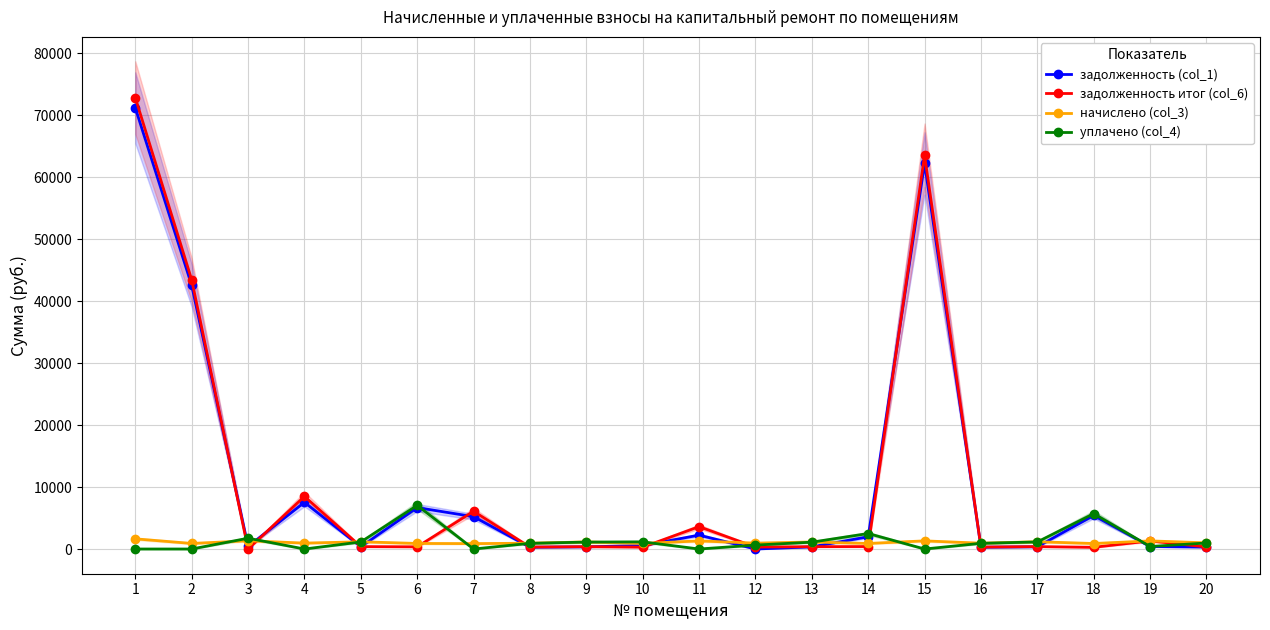

At which category does задолженность (col_1) reach its first local peak?

4